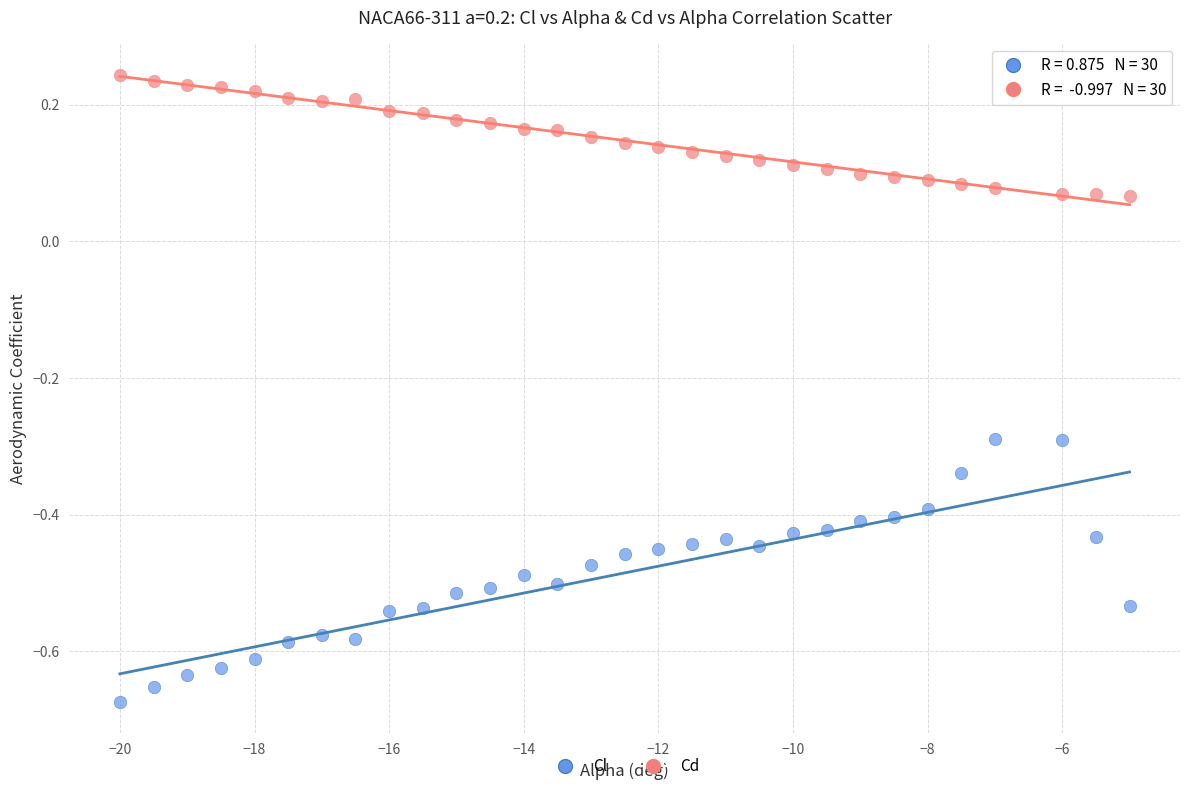

What is the X range (max minus min) for the scatter plot?

15.0